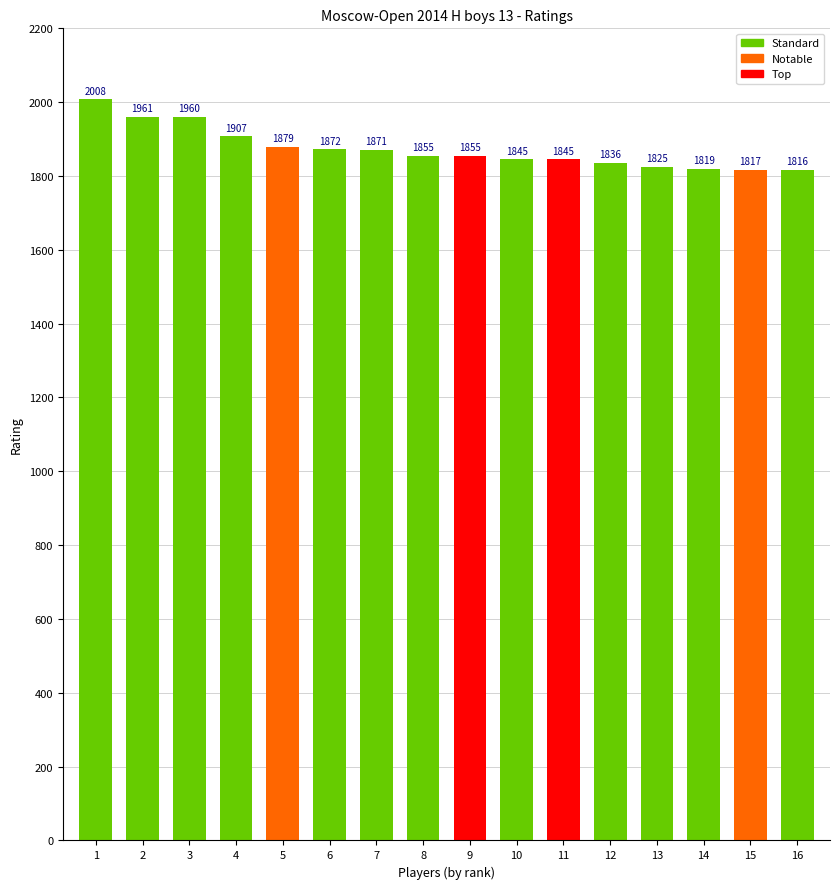

Reading left to right, list all the values displayed in this chart.

1=2008	2=1961	3=1960	4=1907	5=1879	6=1872	7=1871	8=1855	9=1855	10=1845	11=1845	12=1836	13=1825	14=1819	15=1817	16=1816